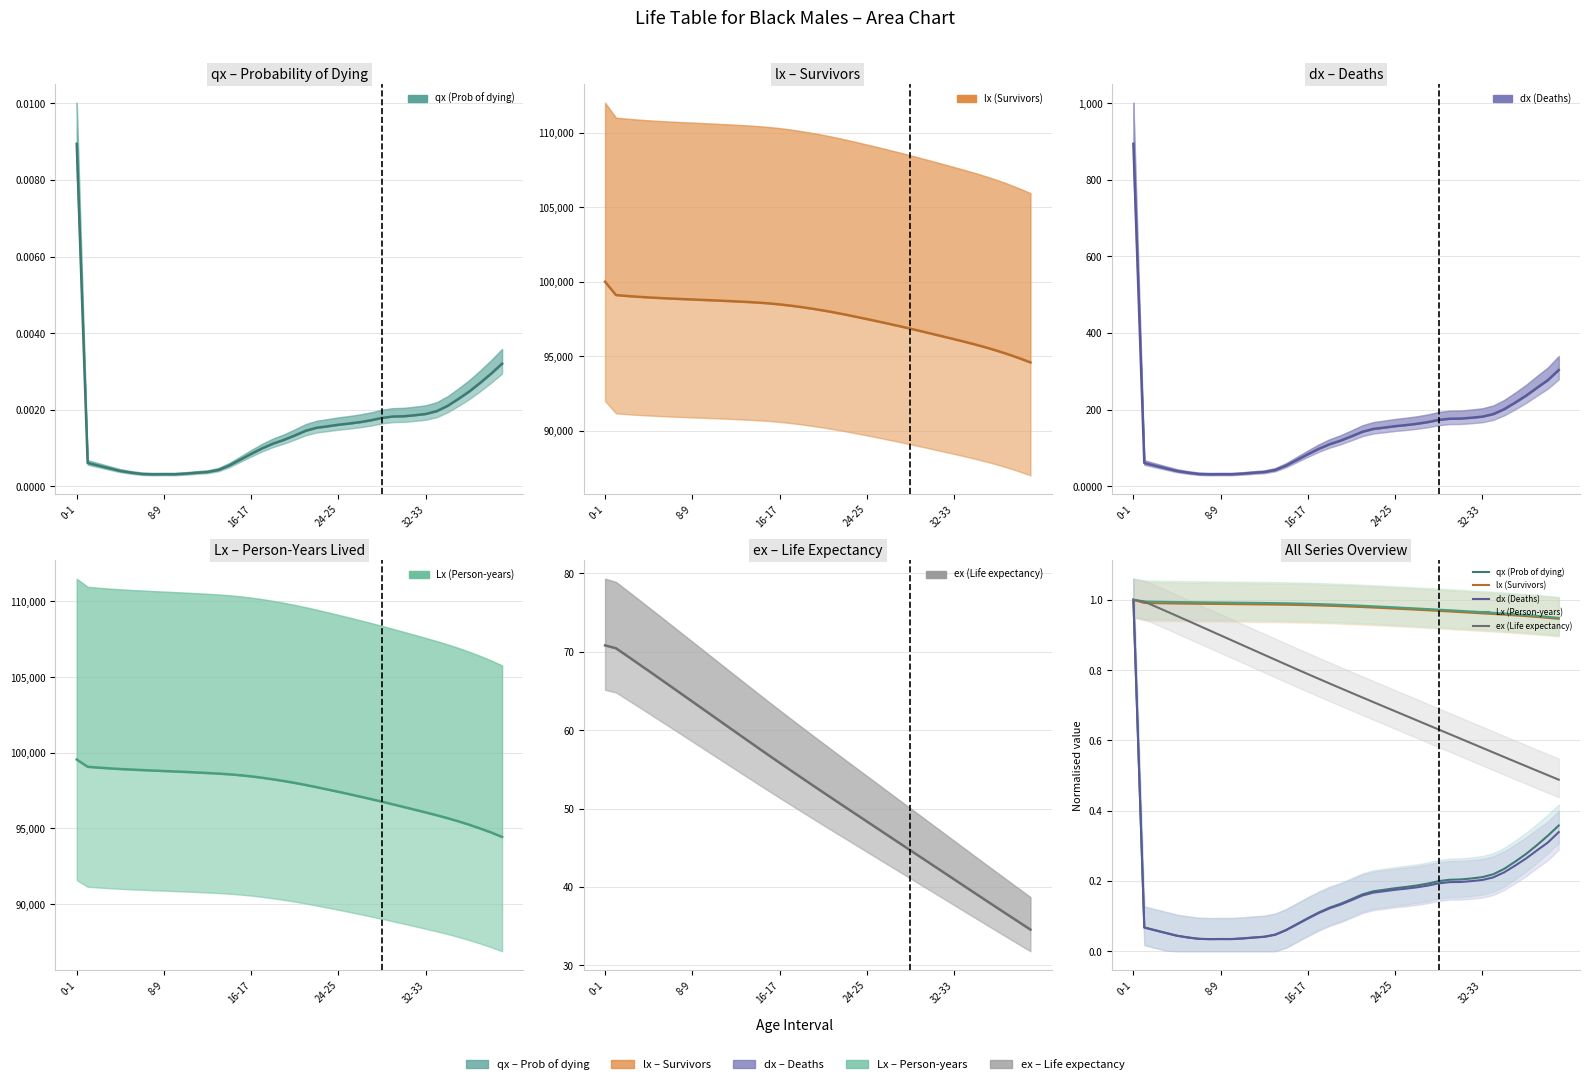

Which series changed the most between 10 and 17?

ex (Life expectancy)